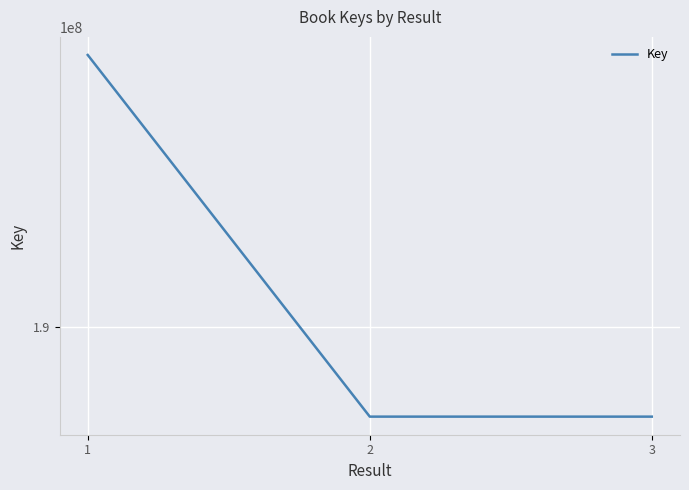

Which has a higher value, 1 or 3?

1